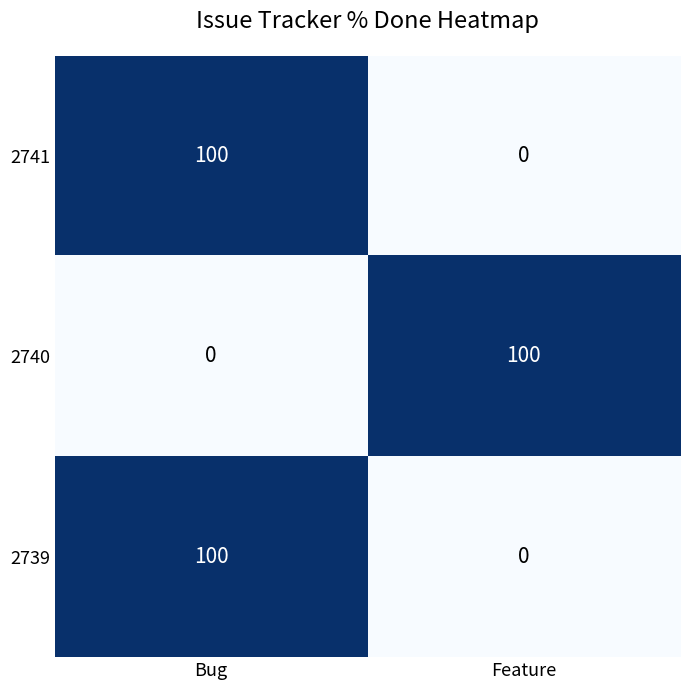

What is the greatest value displayed?

100